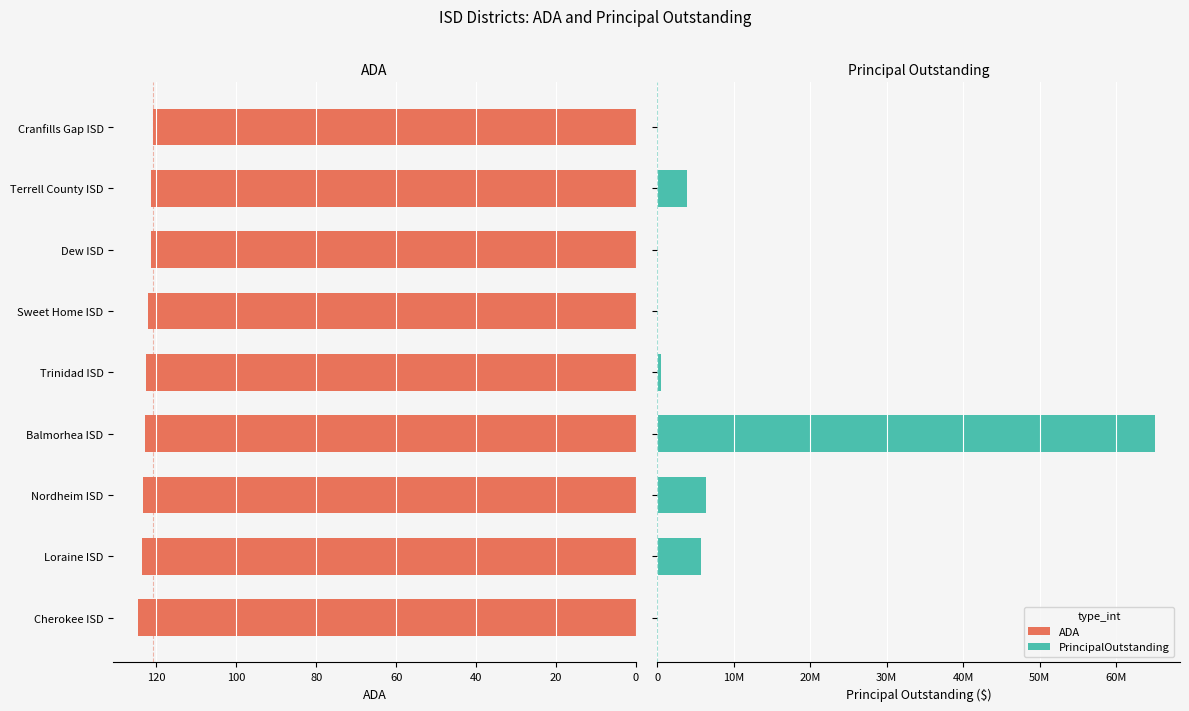

What is the highest value of the PrincipalOutstanding series?

65105000.0